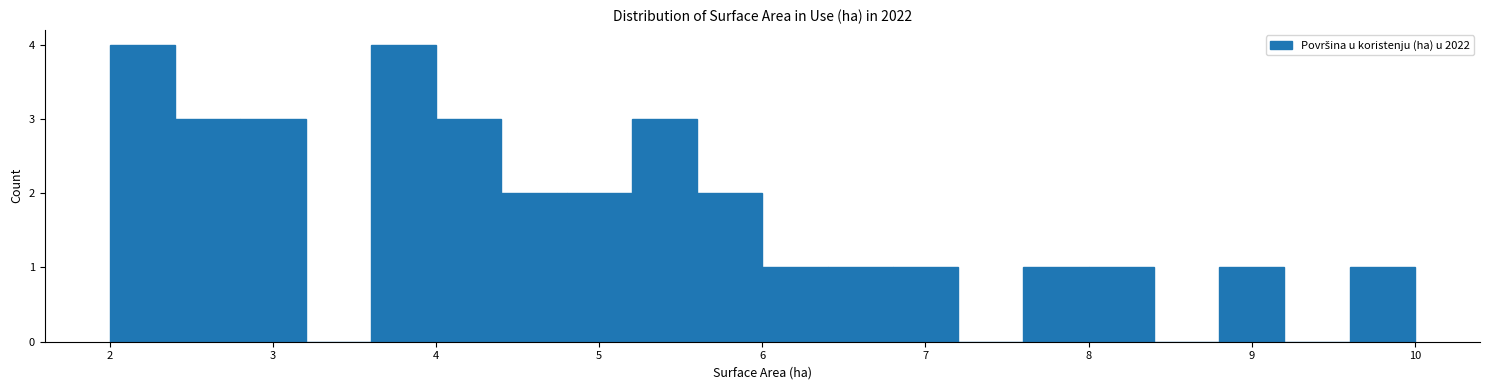

Reading left to right, list every bar in this chart as the range it spans on the x-axis followed by its height. The values are not printed on the chart, so give them approximately, as read against the axis.

2.0 to 2.4: 4
2.4 to 2.8: 3
2.8 to 3.2: 3
3.2 to 3.6: 0
3.6 to 4.0: 4
4.0 to 4.4: 3
4.4 to 4.8: 2
4.8 to 5.2: 2
5.2 to 5.6: 3
5.6 to 6.0: 2
6.0 to 6.4: 1
6.4 to 6.8: 1
6.8 to 7.2: 1
7.2 to 7.6: 0
7.6 to 8.0: 1
8.0 to 8.4: 1
8.4 to 8.8: 0
8.8 to 9.2: 1
9.2 to 9.6: 0
9.6 to 10.0: 1